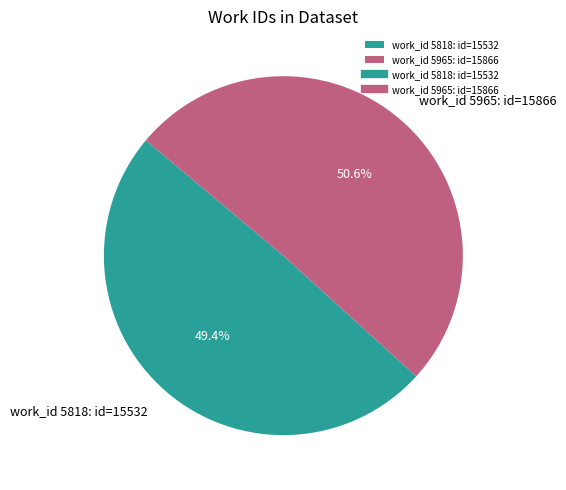

Rank the categories by value from lowest to highest.

work_id 5818: id=15532, work_id 5965: id=15866